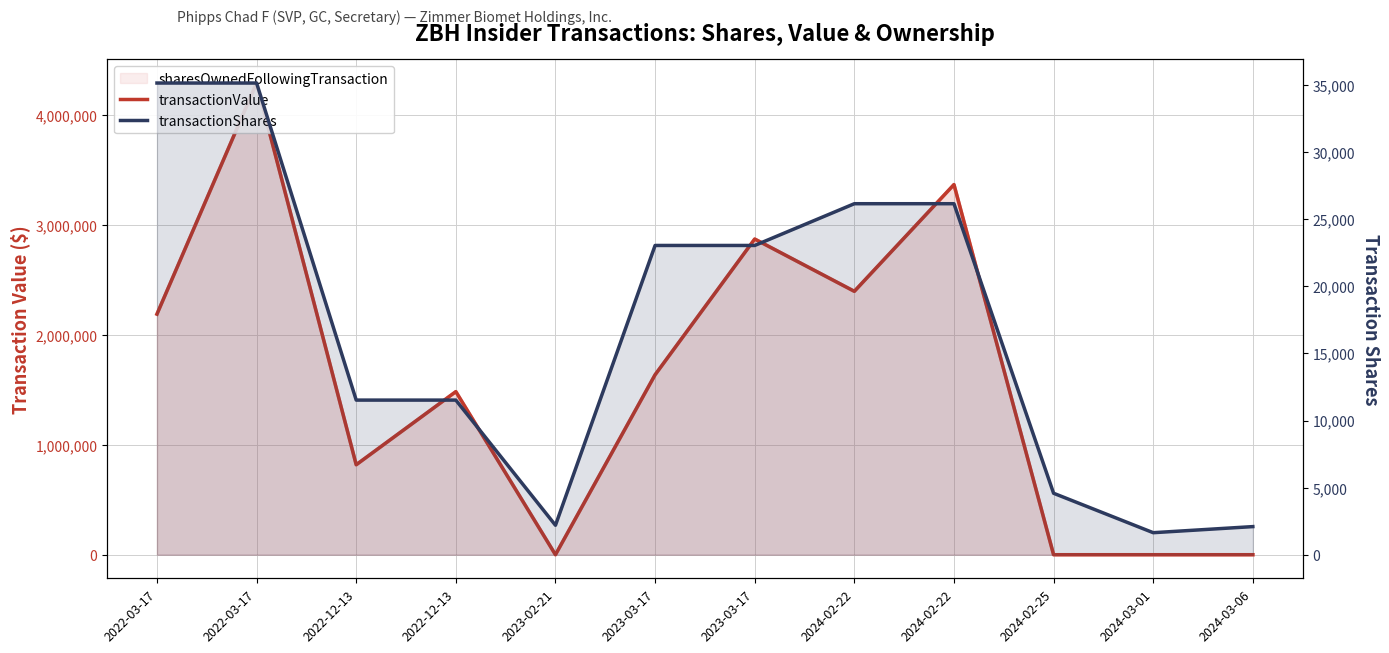

At which category does transactionValue reach its first local peak?

2022-03-17